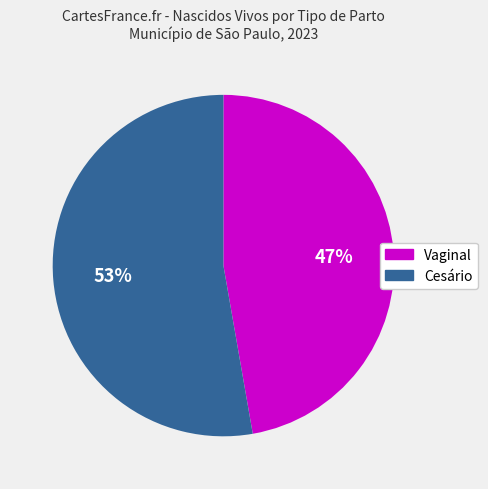

Is it true that Vaginal is 47% of the pie?

True